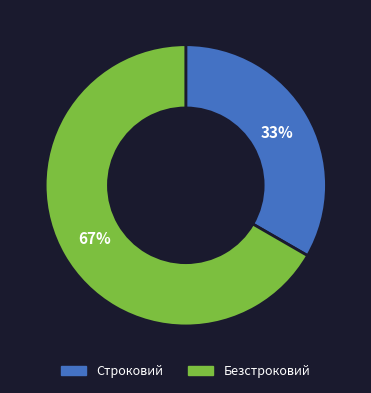

Rank the categories by value from lowest to highest.

Строковий, Безстроковий